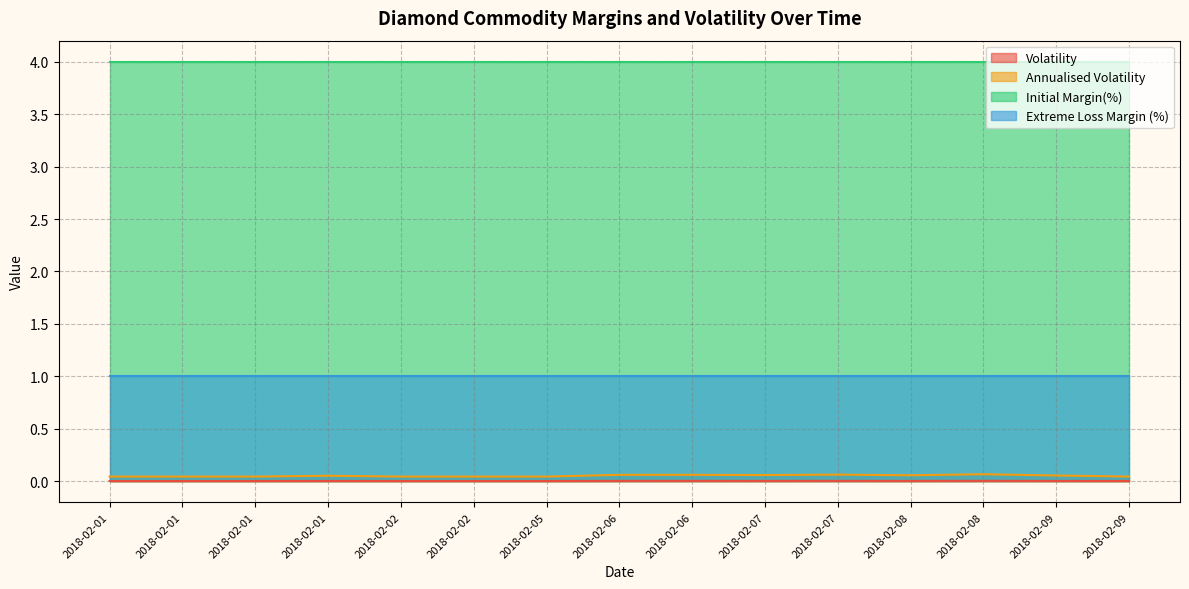

True or false: Annualised Volatility and Volatility intersect in this chart.

False